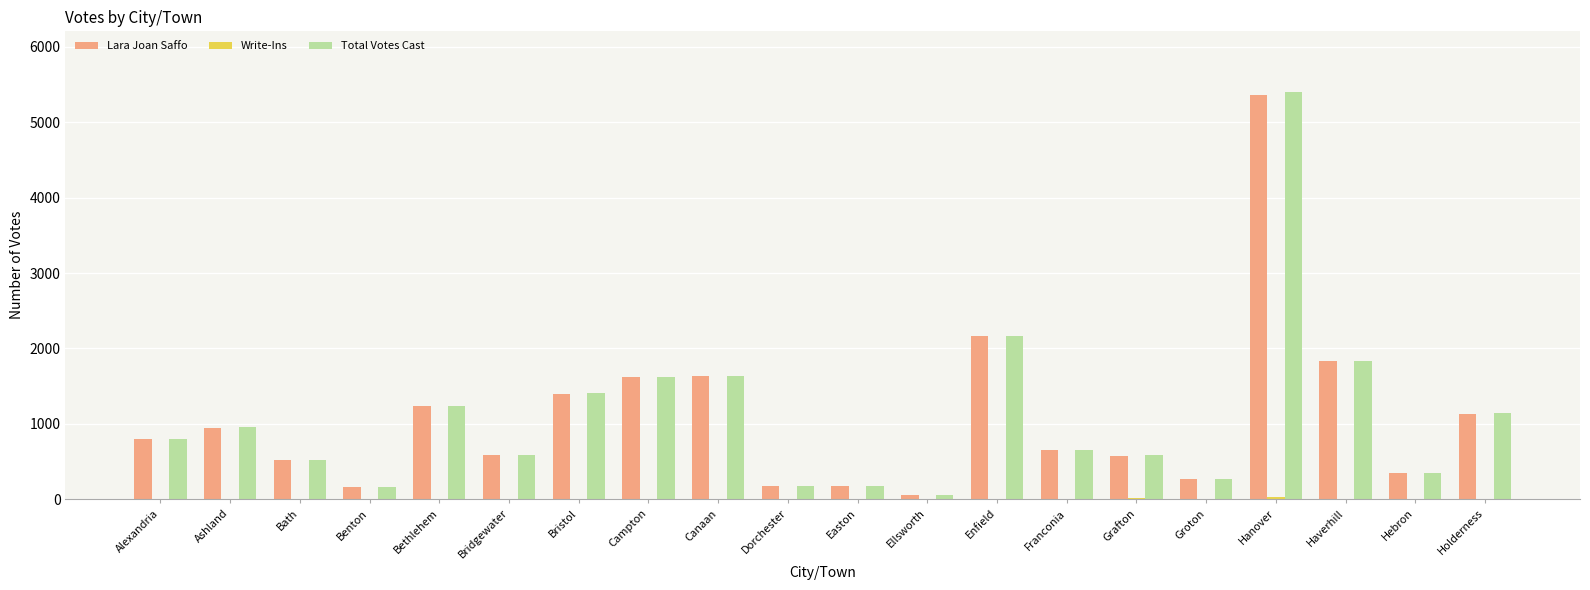

Which category has the highest value in the Lara Joan Saffo series?

Hanover